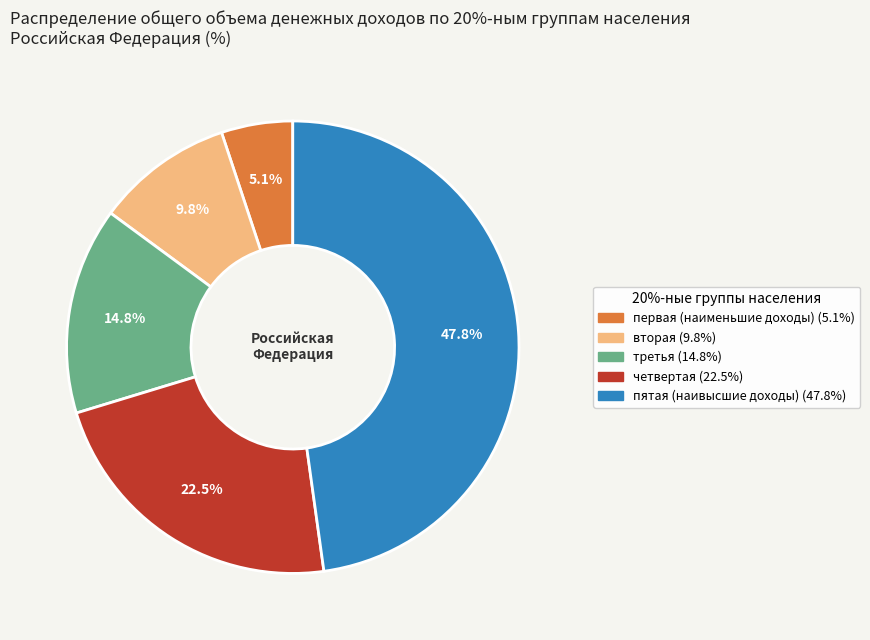

Is there a majority slice in this chart?

No